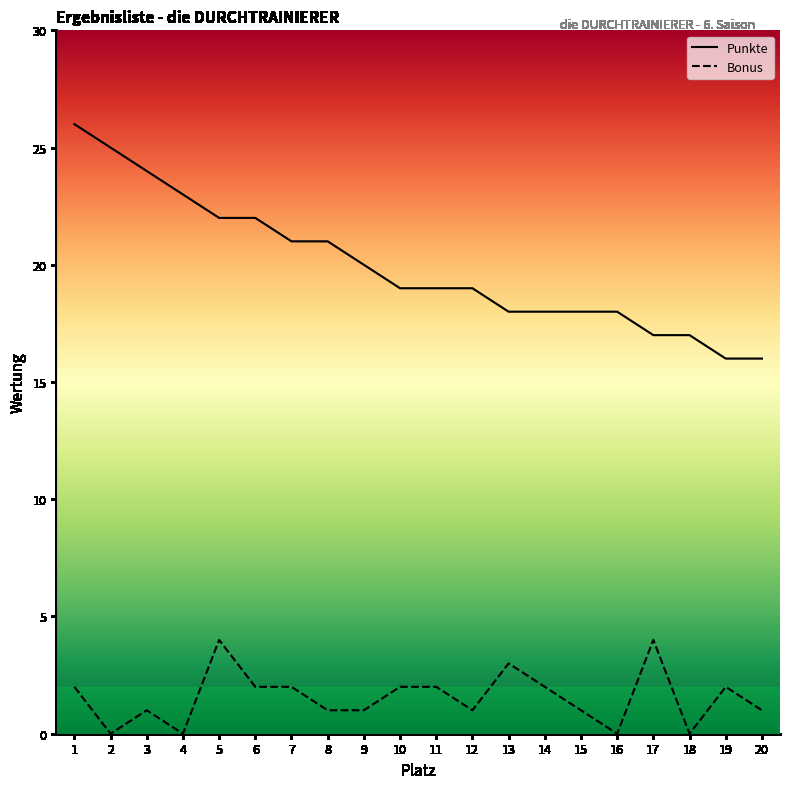

The value of Punkte at 4 is 40. True or false?

False